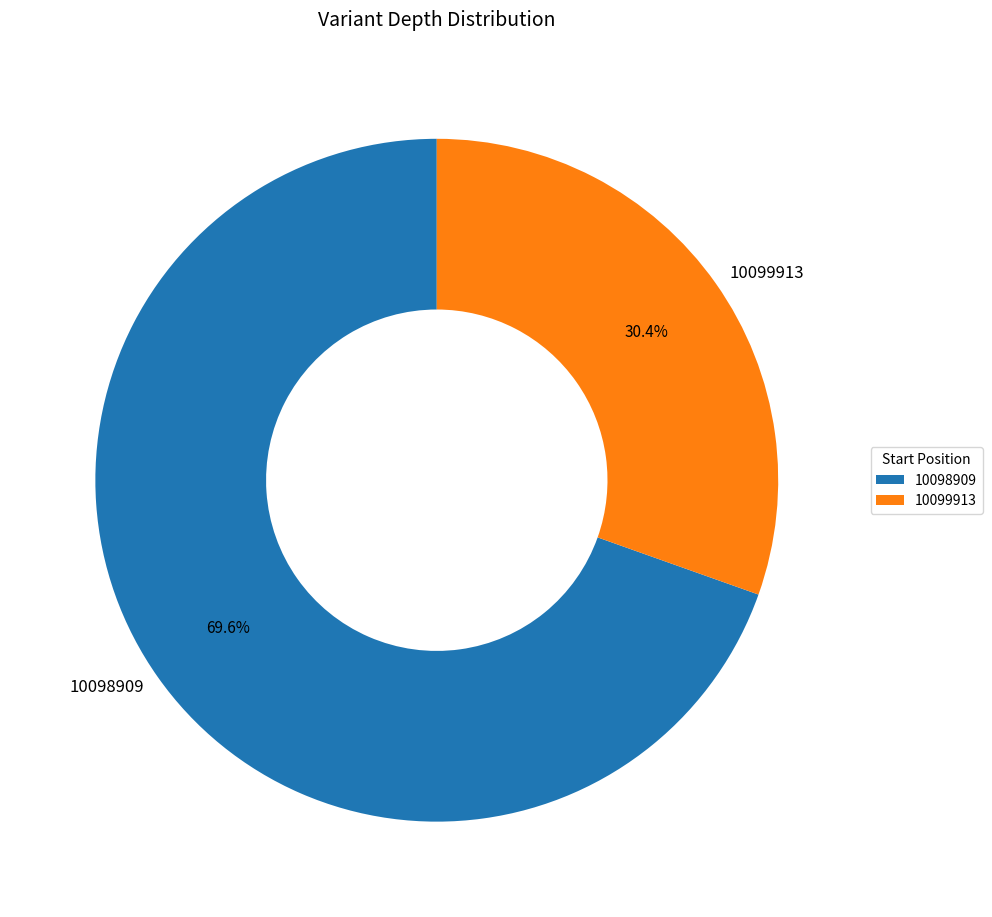

To the nearest percent, what portion does 10098909 represent?

70%